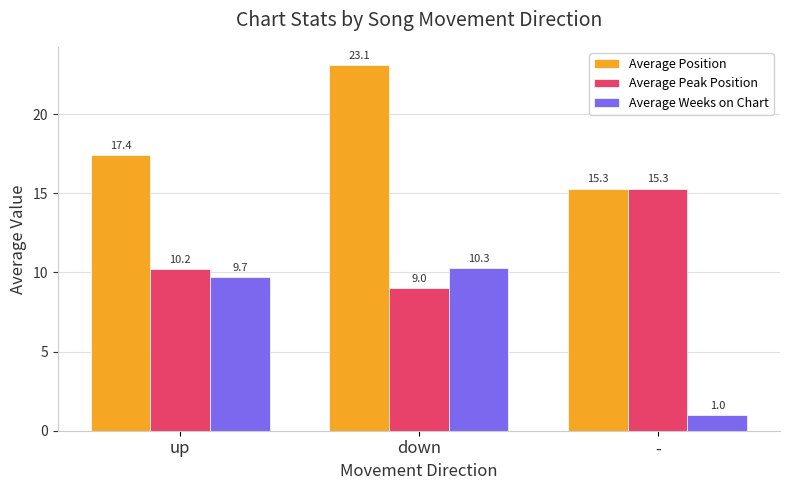

What are all the series names shown in the legend?

Average Position, Average Peak Position, Average Weeks on Chart